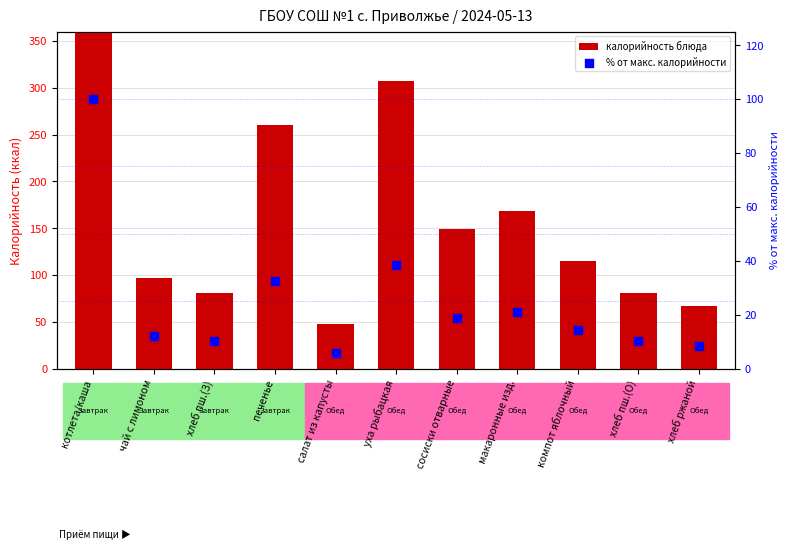

Which series has the widest spread of Y values?

калорийность блюда